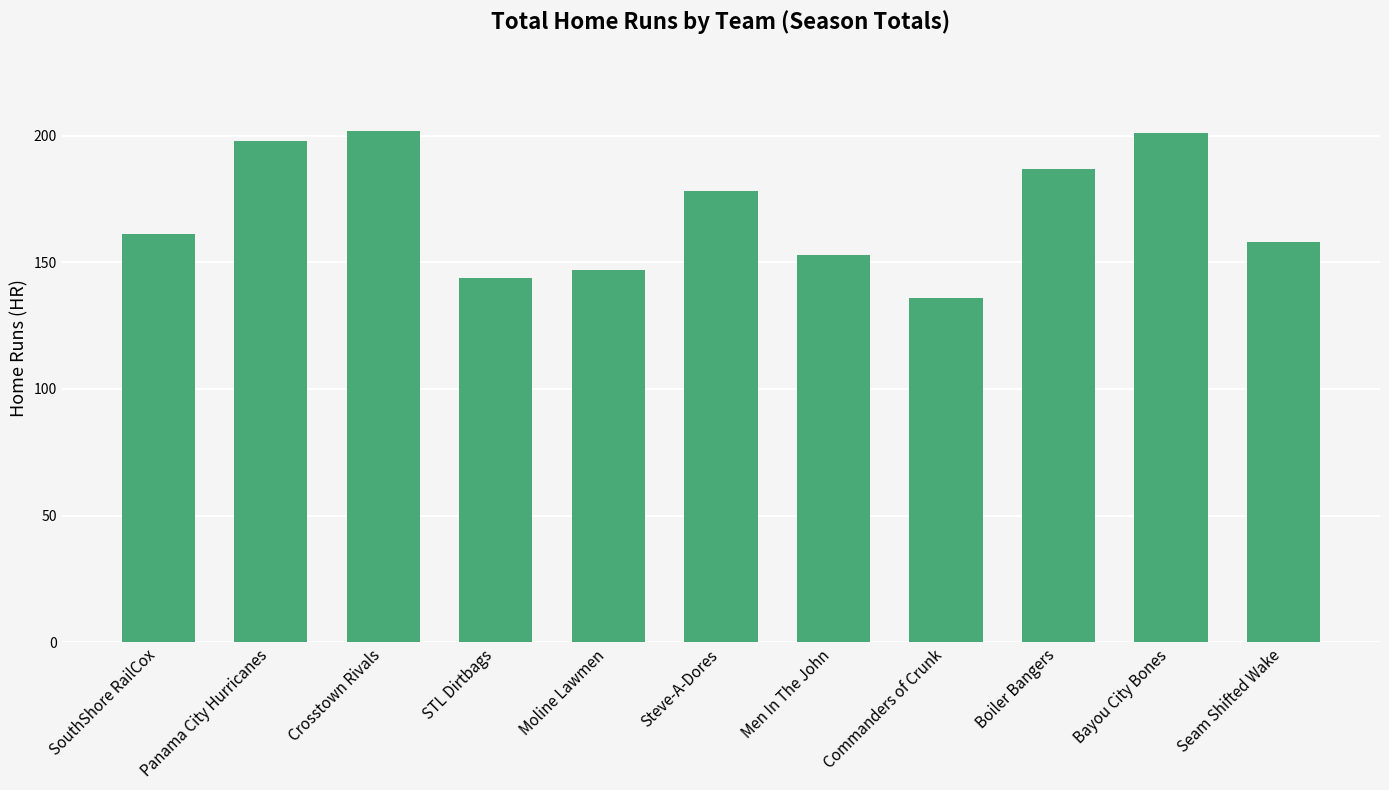

What is the label of the 4th bar from the right?

Commanders of Crunk